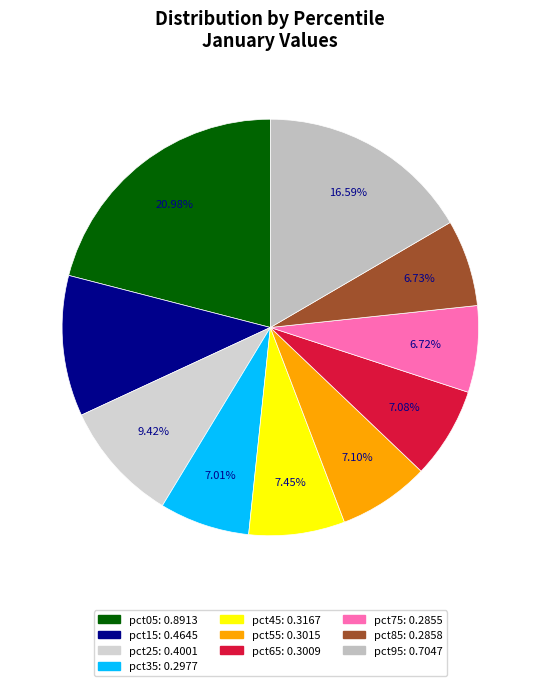

Is pct25 the majority of the pie?

No